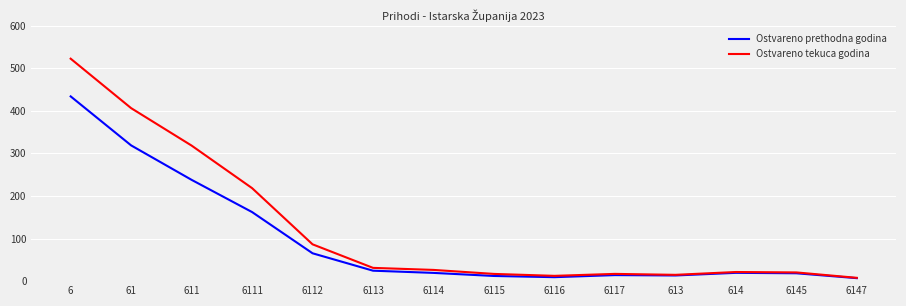

Which series has the widest spread of values?

Ostvareno tekuca godina